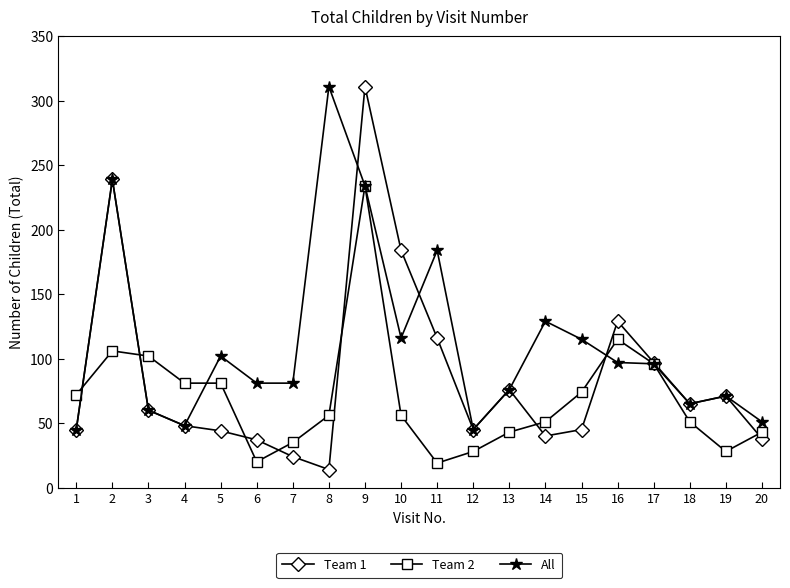

True or false: All and Team 2 intersect in this chart.

True